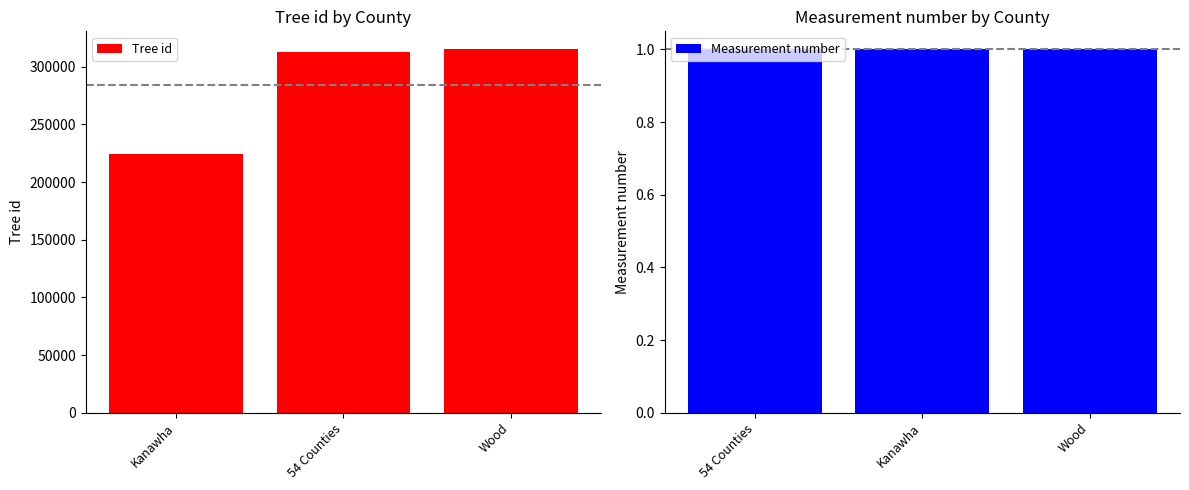

Reading right to left, what are all the values shown in this chart?

Tree id: Wood=314948	54 Counties=313110	Kanawha=224357
Measurement number: Wood=1	Kanawha=1	54 Counties=1